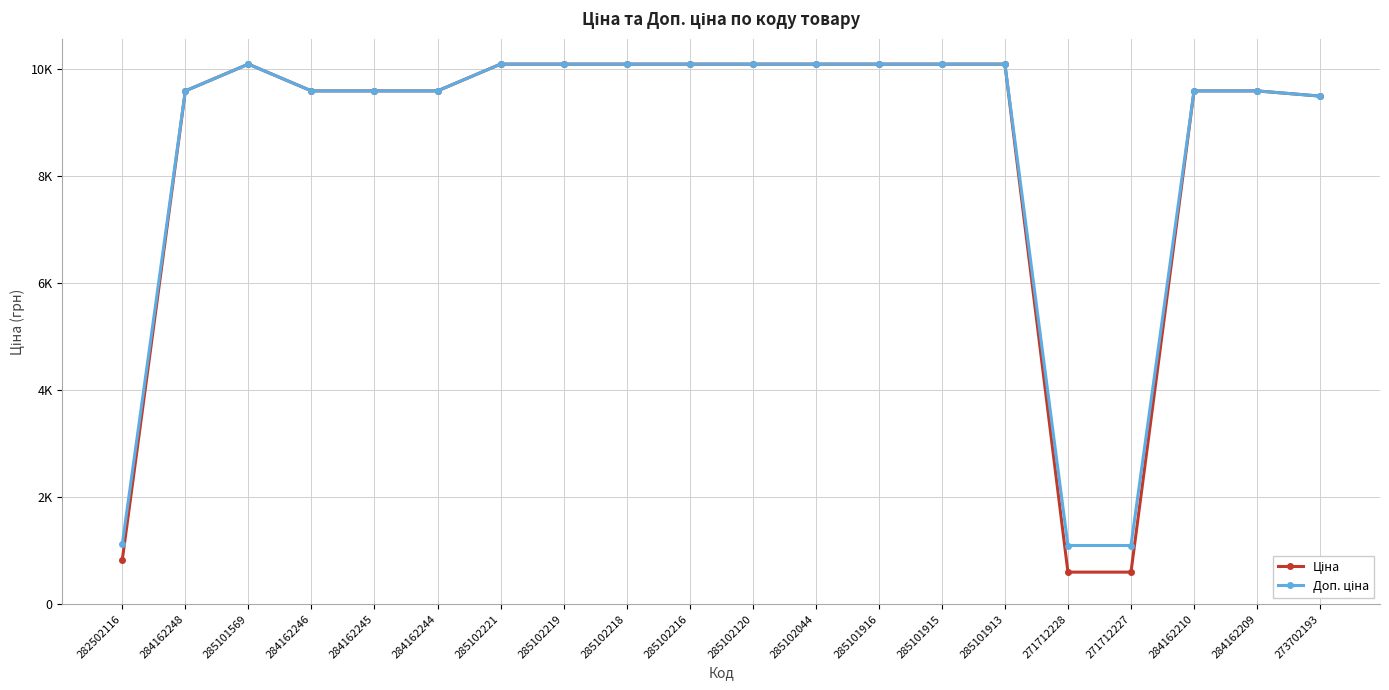

What is the greatest value displayed?

10085.8